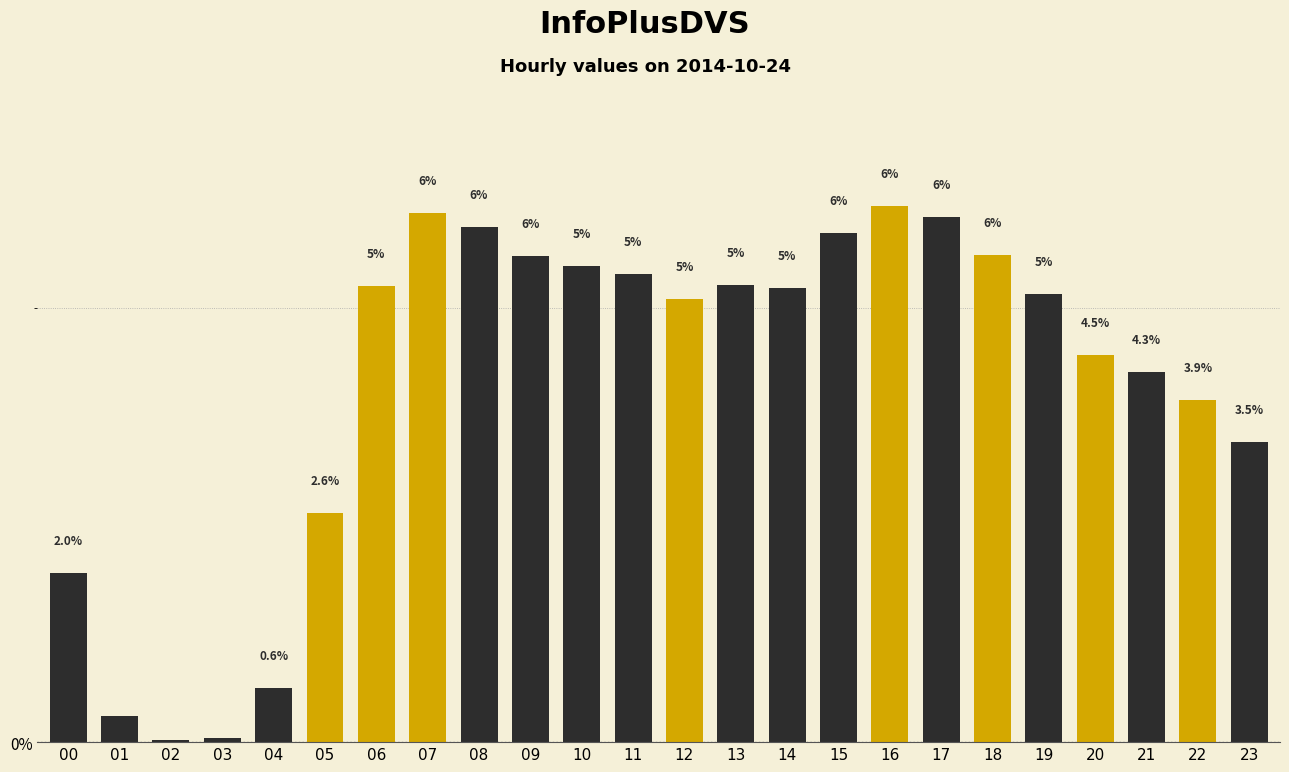

What is the value of the 23rd bar from the left?

3.9